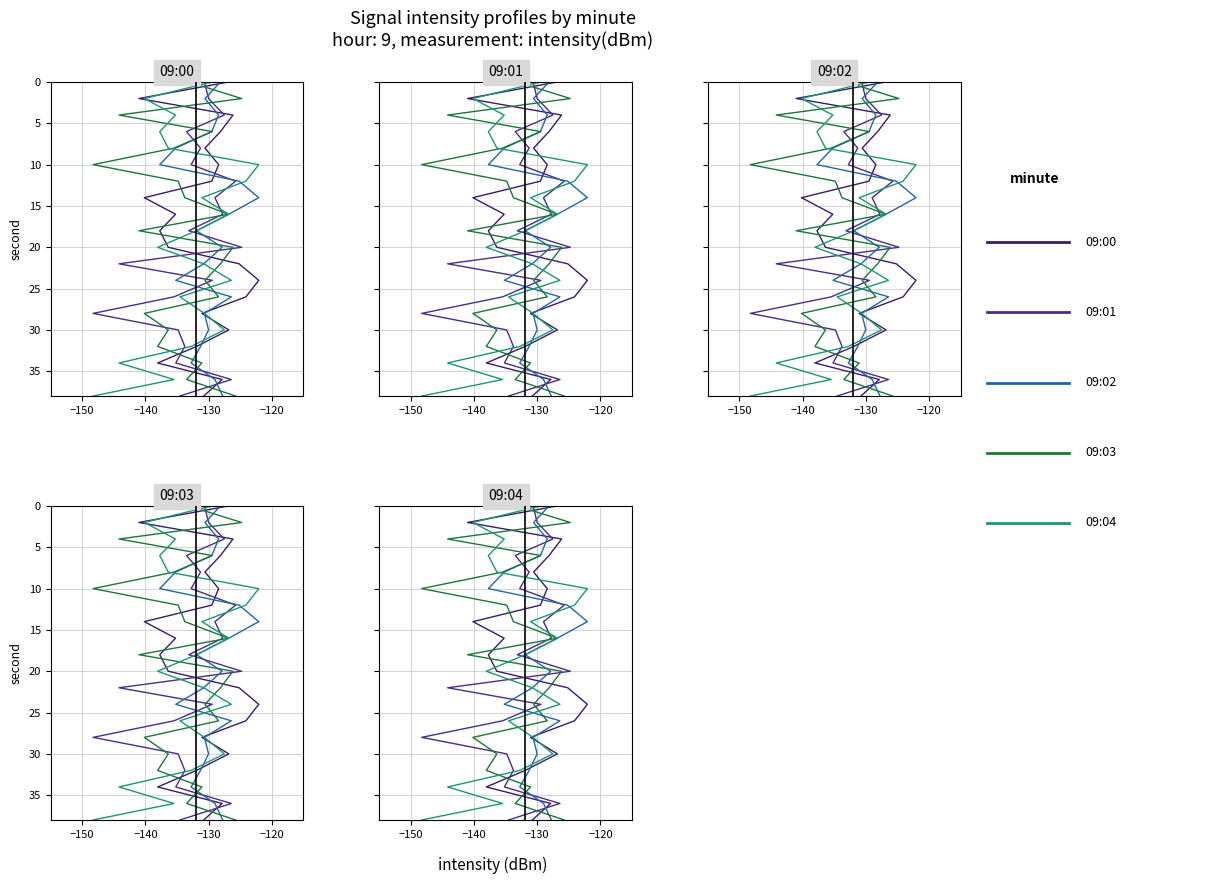

Is the value of 9:02 at −120 greater than the value of 9:01 at −110?

No